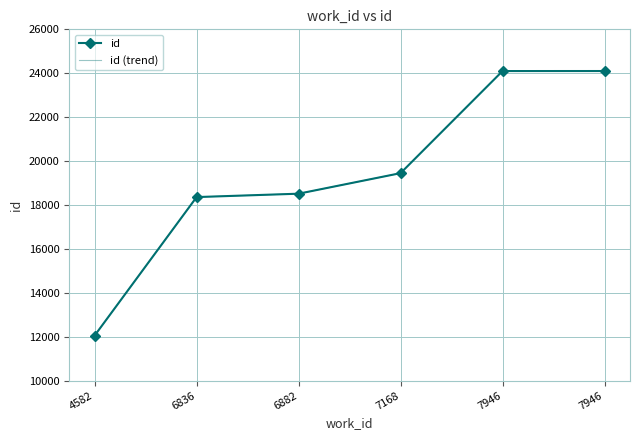

How many lines are shown in the chart?

2